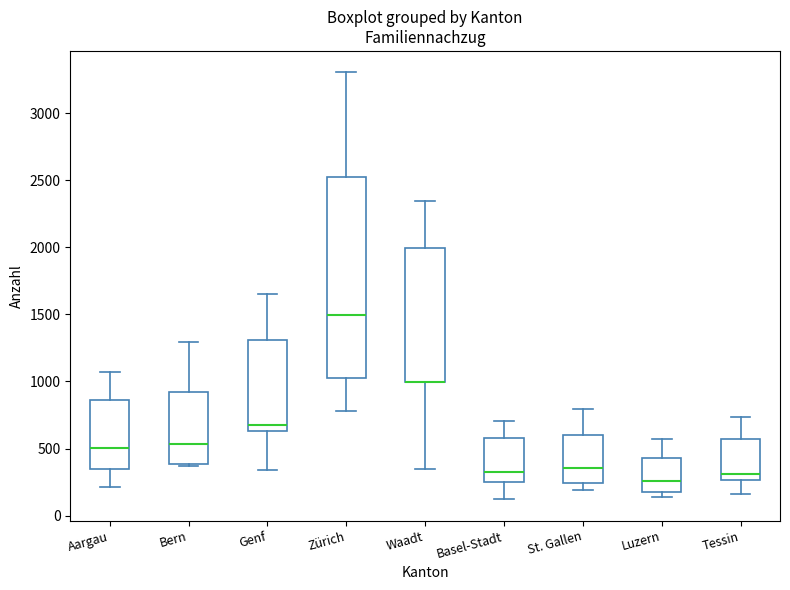

Reading left to right, read every box against the y-axis: the position of its median line, the range the box covers, and the ends of its whiskers. The values are not printed on the chart, so give them approximately, as read against the axis.

Aargau: median 500, box 350 to 850, whiskers 200 to 1050
Bern: median 550, box 400 to 900, whiskers 350 to 1300
Genf: median 650 (just above the box's lower edge), box 650 to 1300, whiskers 350 to 1650
Zürich: median 1500, box 1000 to 2500, whiskers 800 to 3300
Waadt: median 1000 (drawn on the box's lower edge), box 1000 to 2000, whiskers 350 to 2350
Basel-Stadt: median 350, box 250 to 600, whiskers 100 to 700
St. Gallen: median 350, box 250 to 600, whiskers 200 to 800
Luzern: median 250, box 150 to 450, whiskers 150 (just below the box's lower edge) to 550
Tessin: median 300, box 250 to 550, whiskers 150 to 750